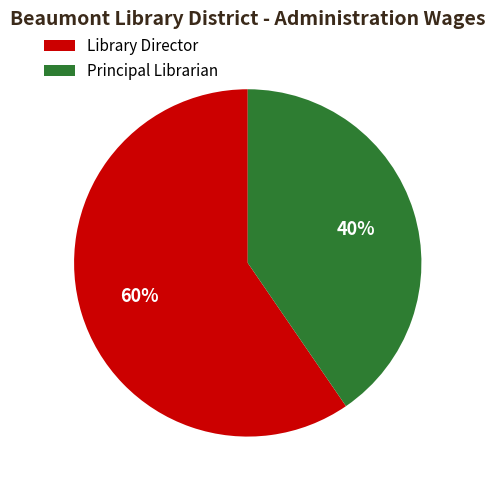

Rank the categories by value from highest to lowest.

Library Director, Principal Librarian